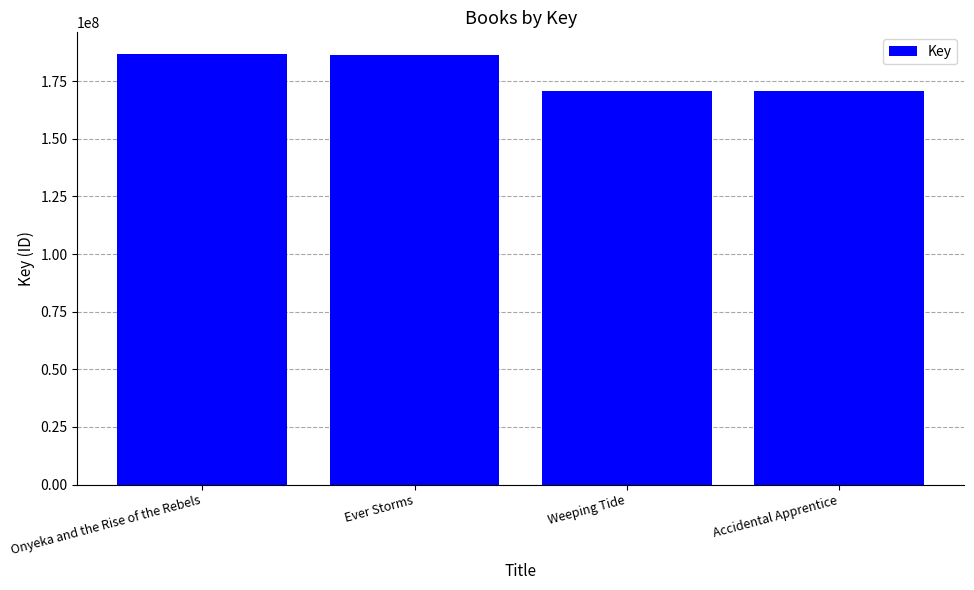

What is the sum of the values at Accidental Apprentice and Weeping Tide?

341403181